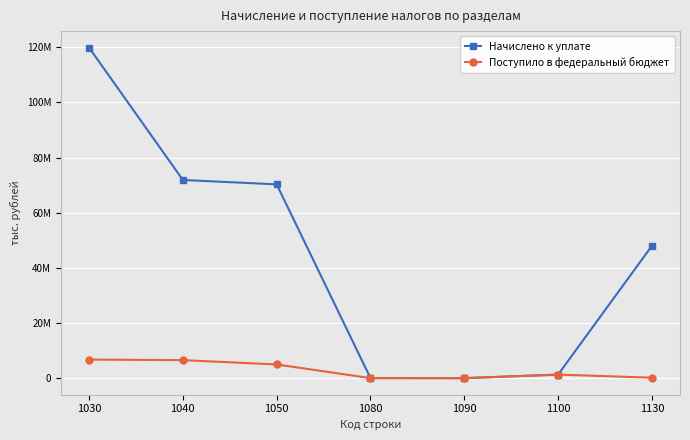

Which series changed the most between 1040 and 1080?

Начислено к уплате